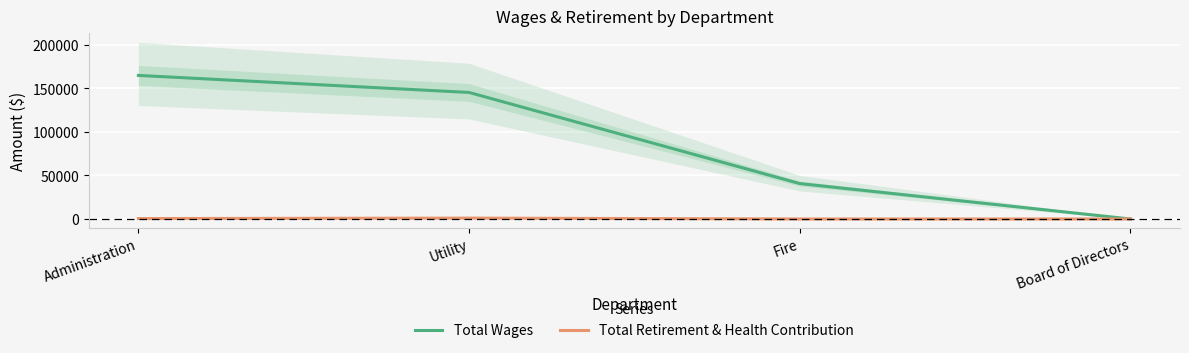

Reading right to left, list all the values displayed in this chart.

Total Wages: Board of Directors=0	Fire=40690	Utility=145372	Administration=164945
Total Retirement & Health Contribution: Board of Directors=0	Fire=0	Utility=1000	Administration=500